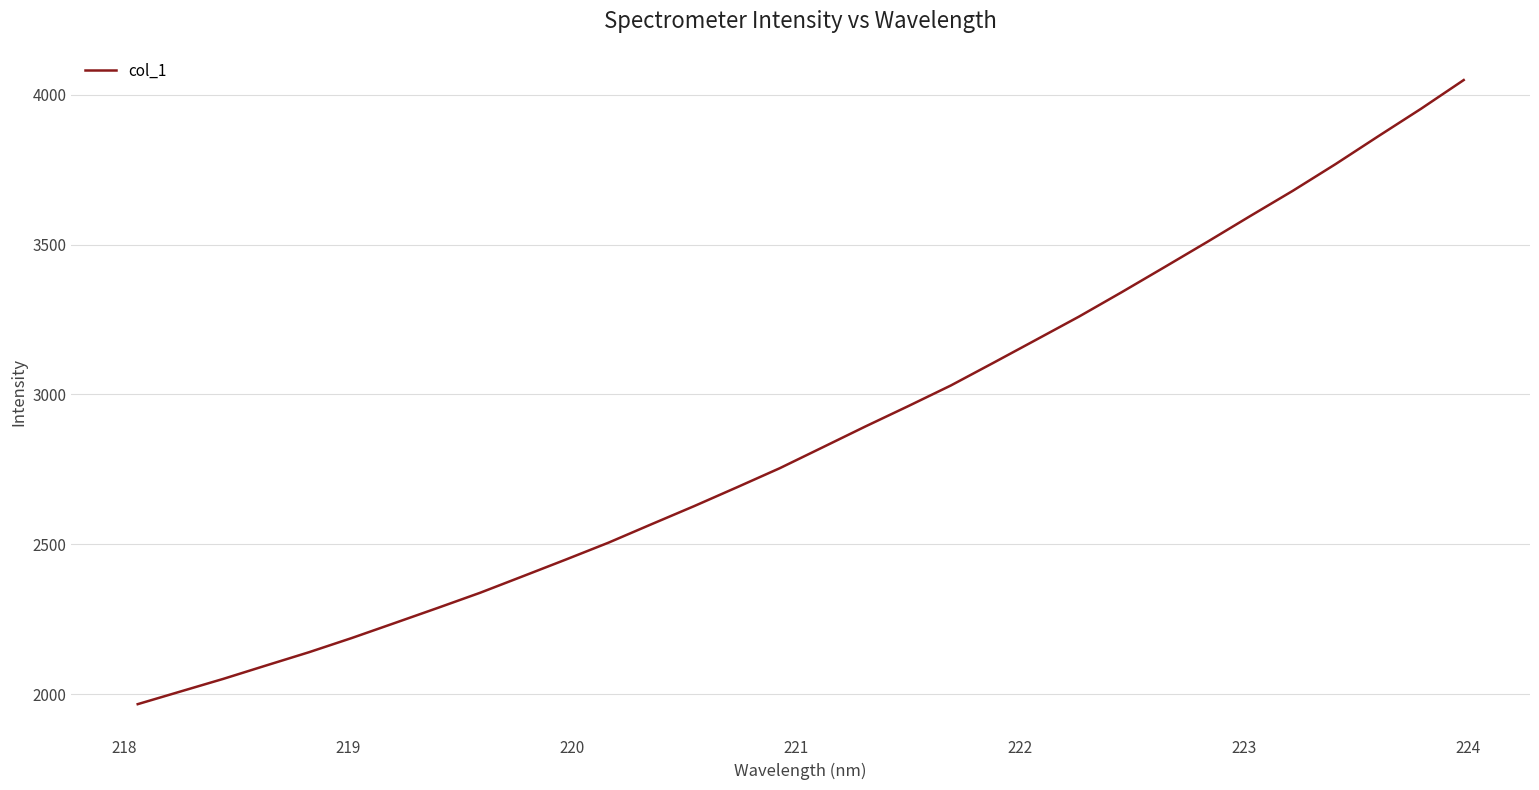

What is the difference between the maximum and minimum values?

2083.0